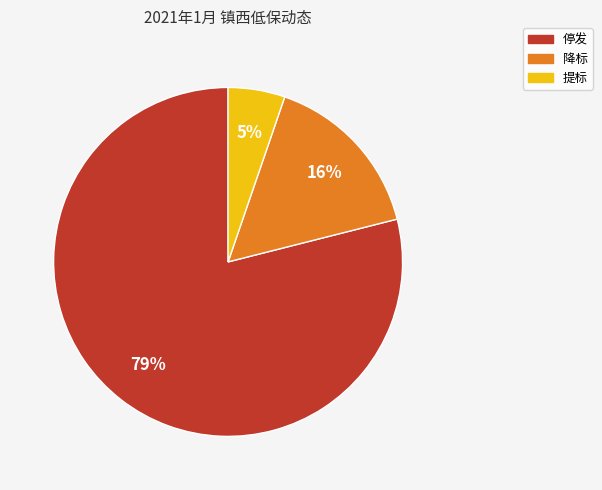

True or false: 停发 accounts for 79% of the total.

True